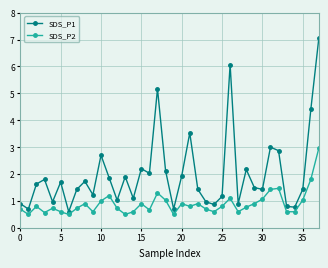

Which series has the largest range (max minus min)?

SDS_P1